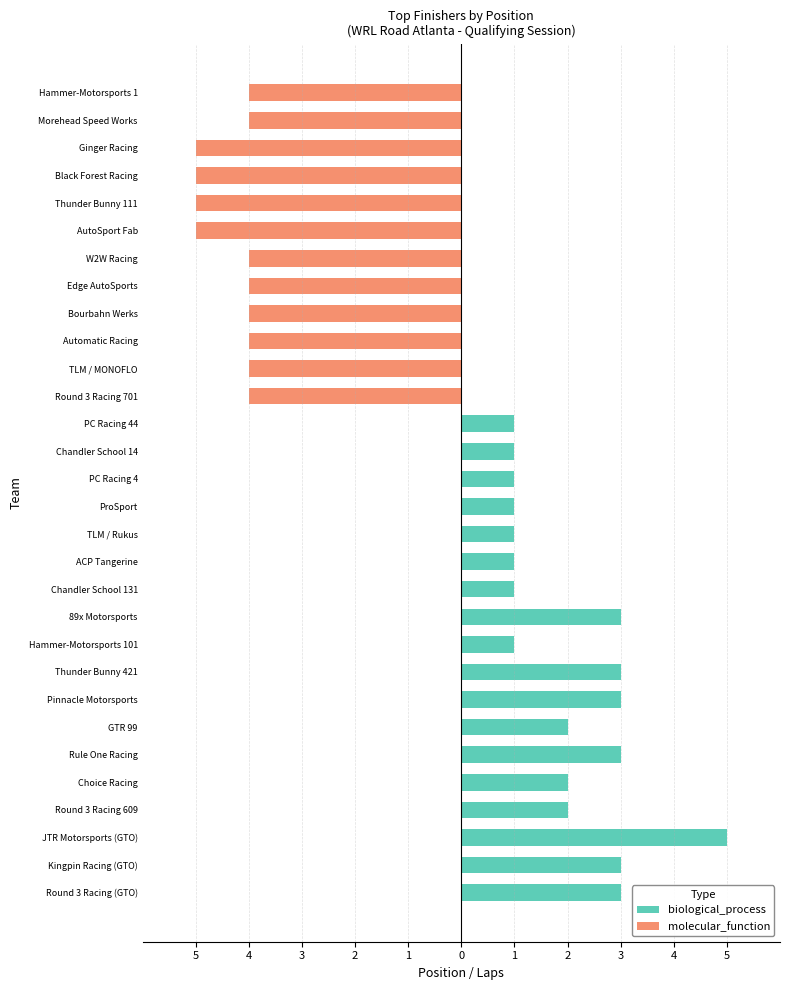

Reading left to right, what are all the values shown in this chart?

biological_process: 3	3	5	2	2	3	2	3	3	1	3	1	1	1	1	1	1	1	0	0	0	0	0	0	0	0	0	0	0	0
molecular_function: 0	0	0	0	0	0	0	0	0	0	0	0	0	0	0	0	0	0	-4	-4	-4	-4	-4	-4	-5	-5	-5	-5	-4	-4